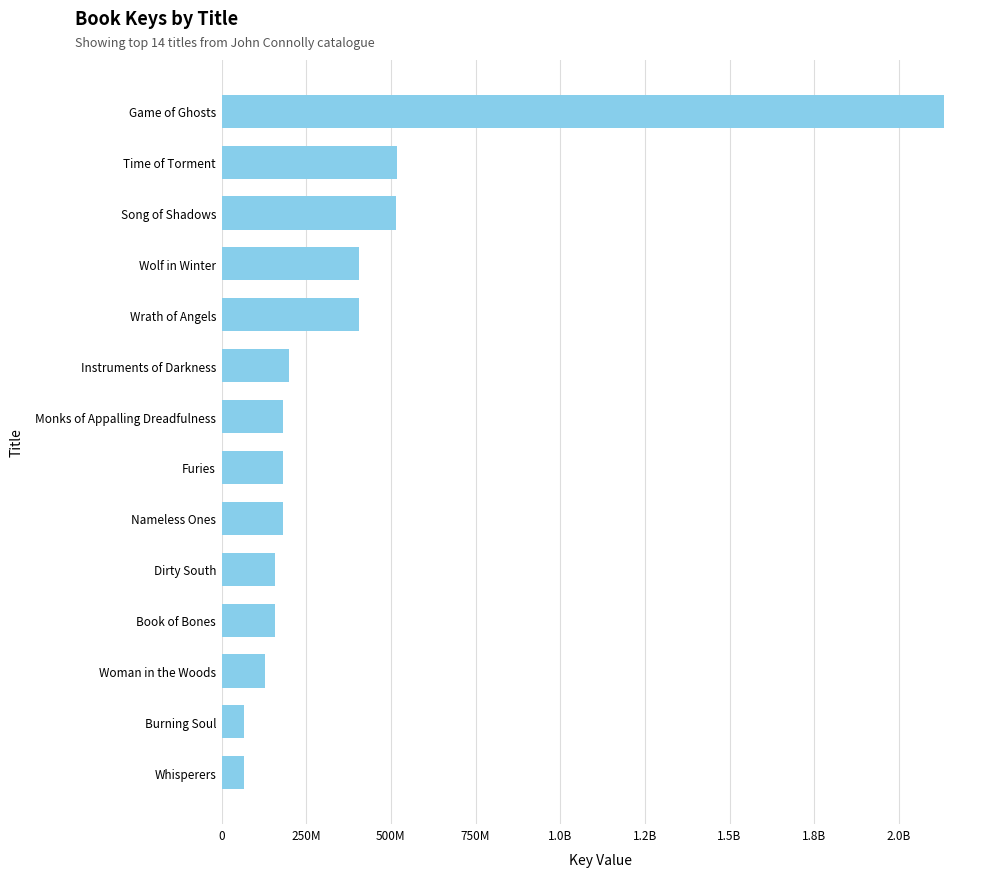

Are the bars horizontal?

Yes